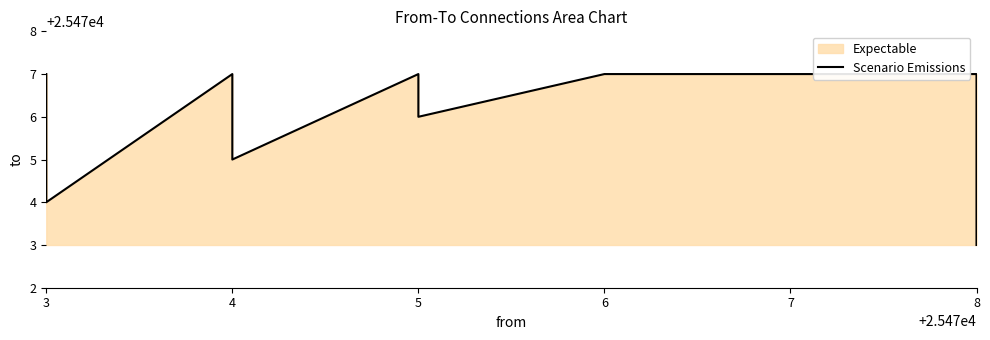

What is the ratio of the value at 8 to the value at 4?

1.0